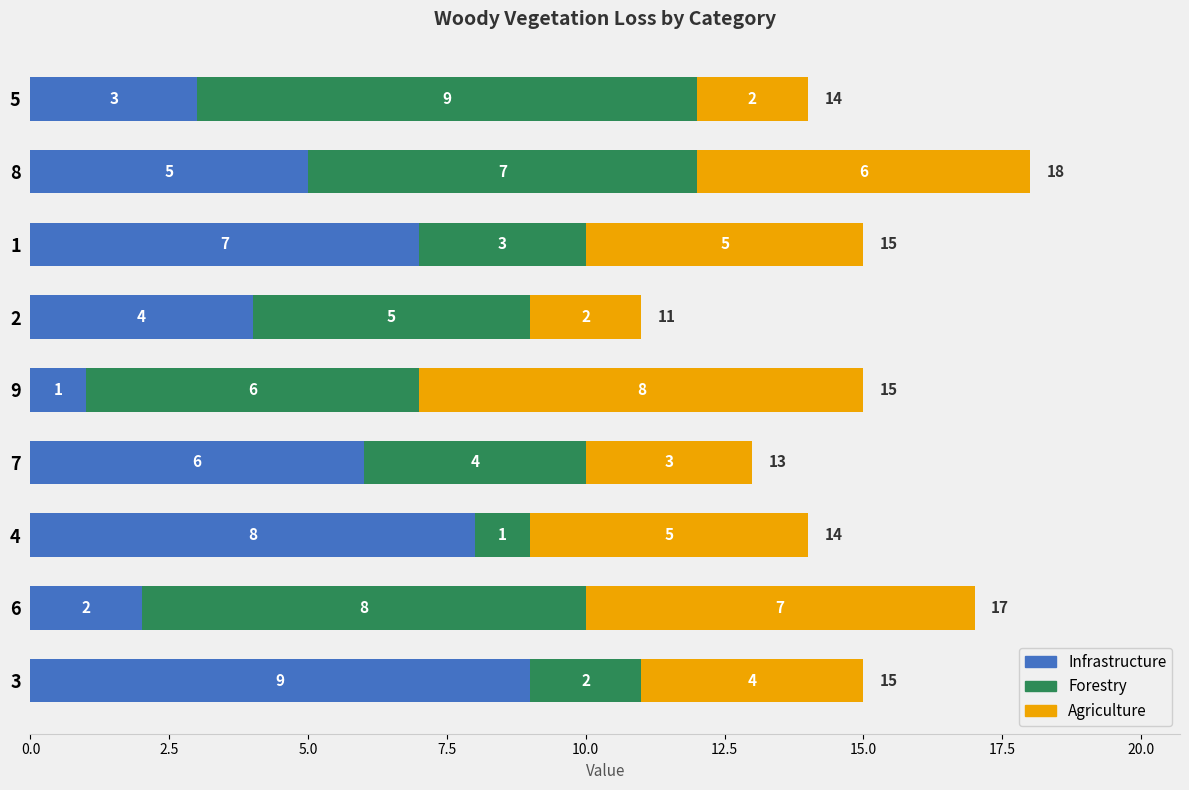

Rank the categories by Infrastructure value from lowest to highest.

9, 6, 5, 2, 8, 7, 1, 4, 3